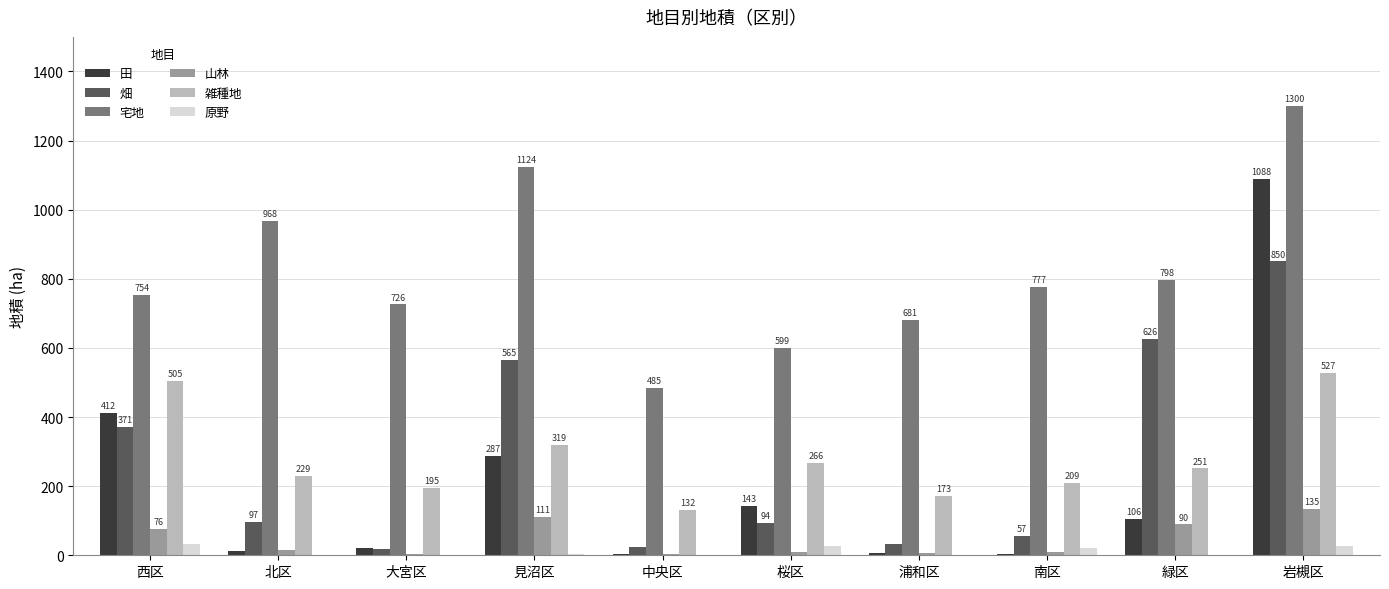

At which category is the sum across all series the highest?

岩槻区